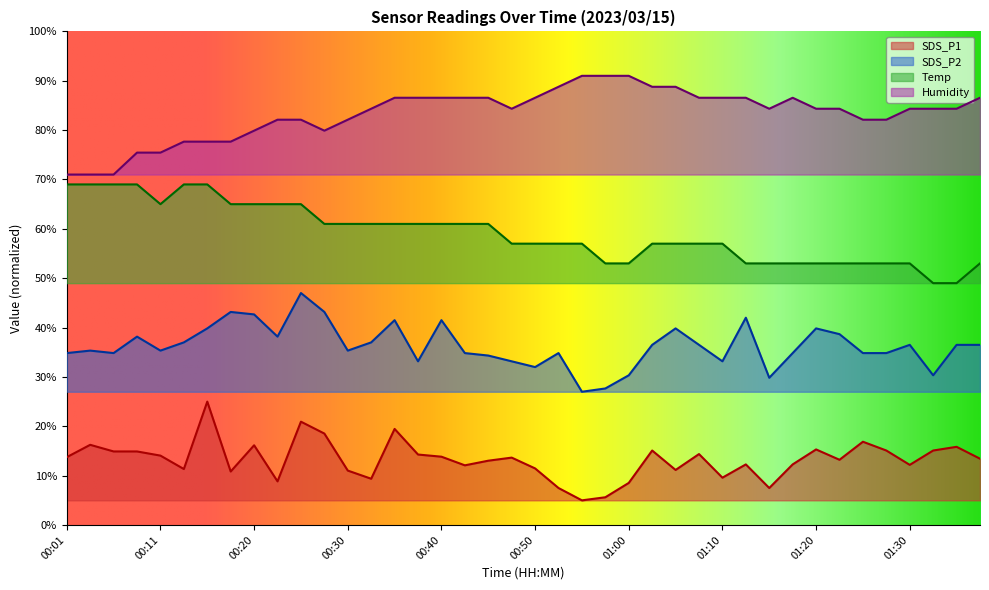

What is the label of the 9th point from the right?

01:17